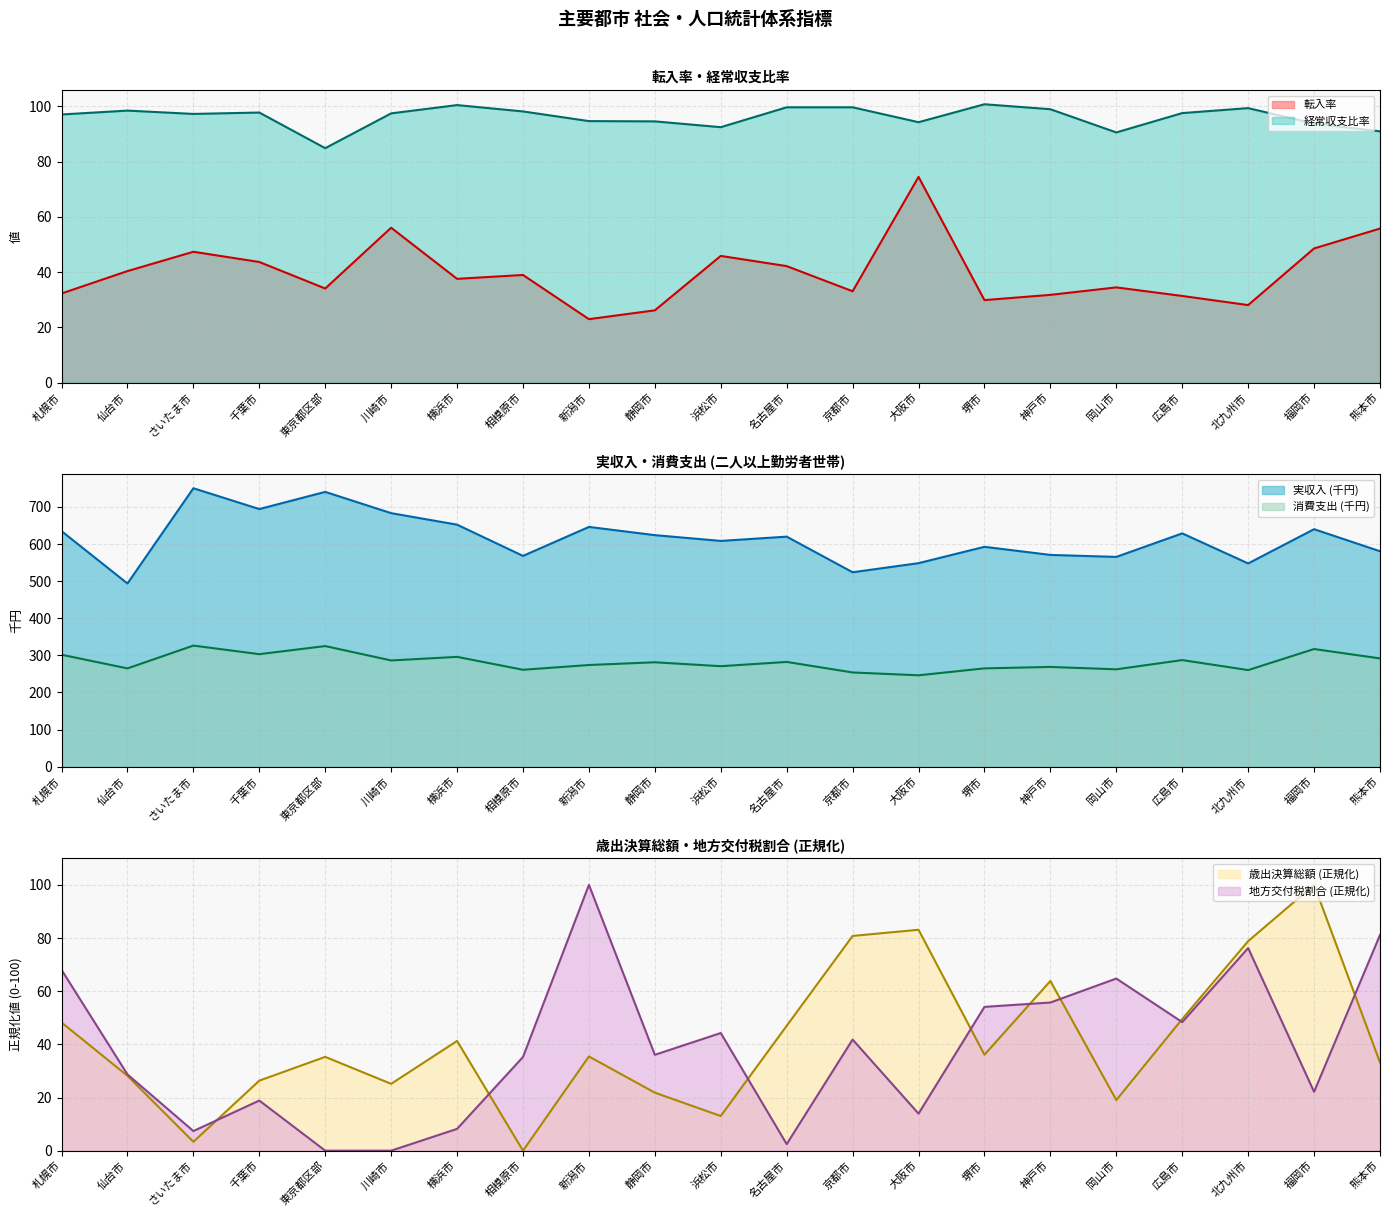

Read the 消費支出 value at 堺市.

264.9